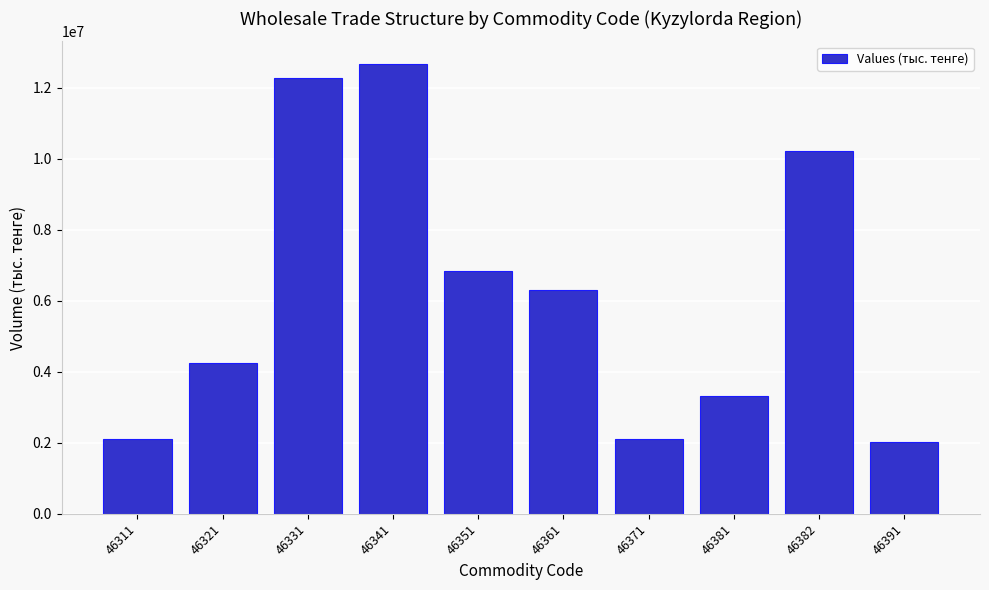

What is the maximum value shown in the chart?

12672302